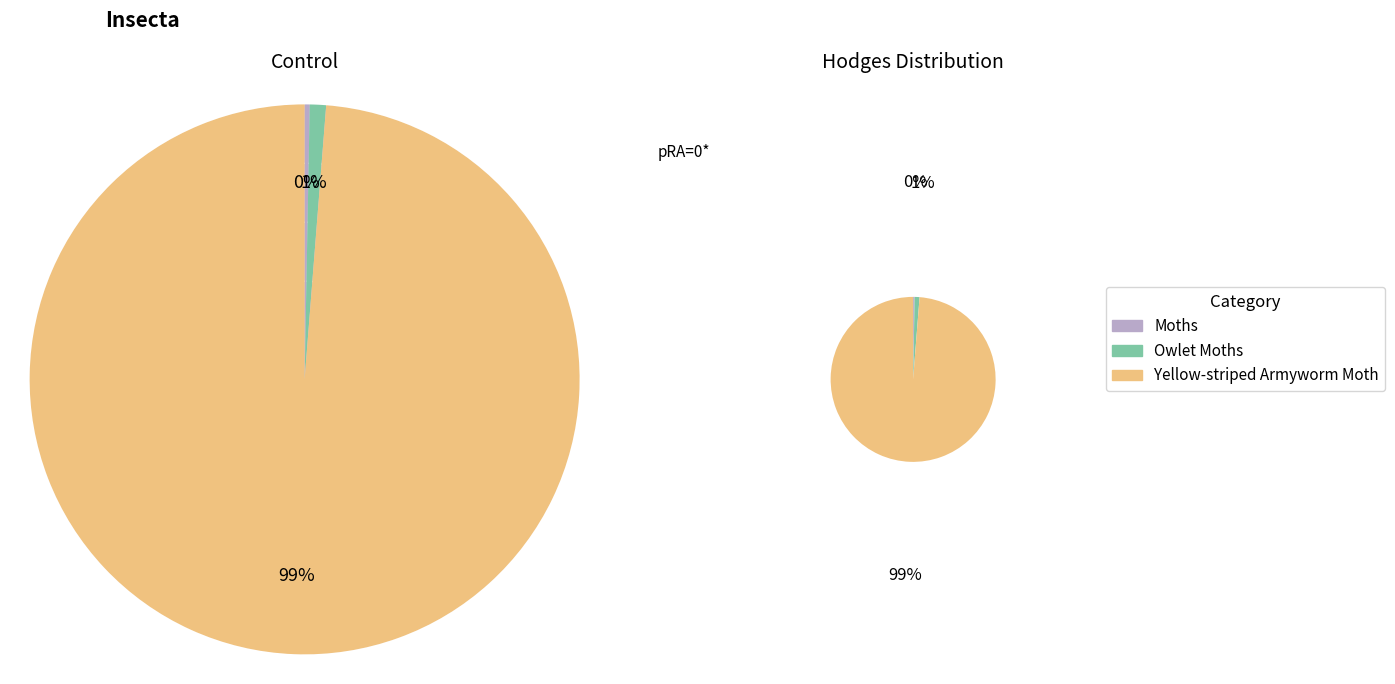

Is it true that Moths is 12% of the pie?

False